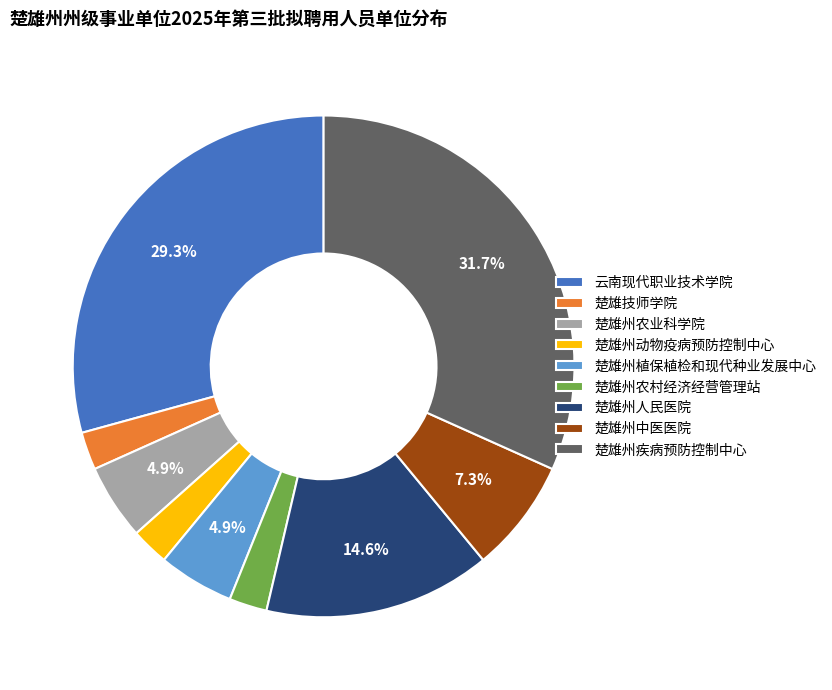

Combined, what portion of the pie is 楚雄州人民医院 and 云南现代职业技术学院?

43.9%